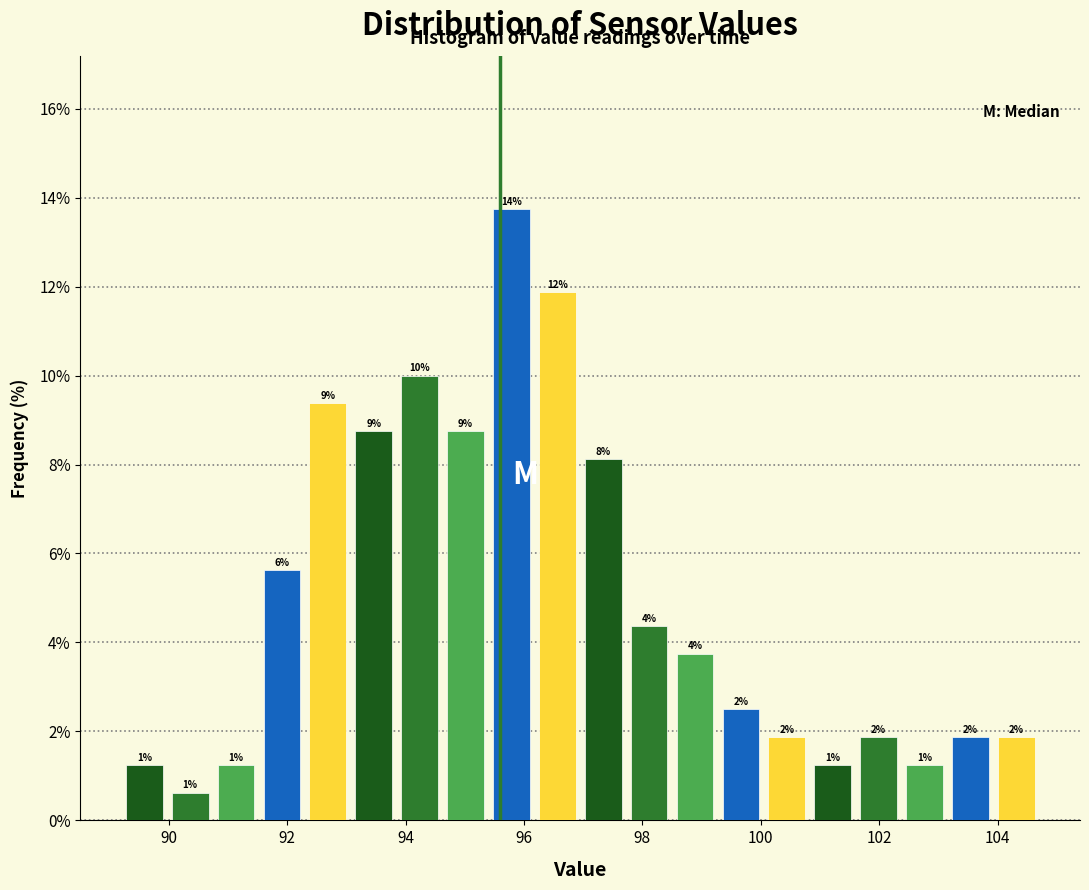

Read against the x-axis, roughly where is the centre of the tallest bar?

95.8